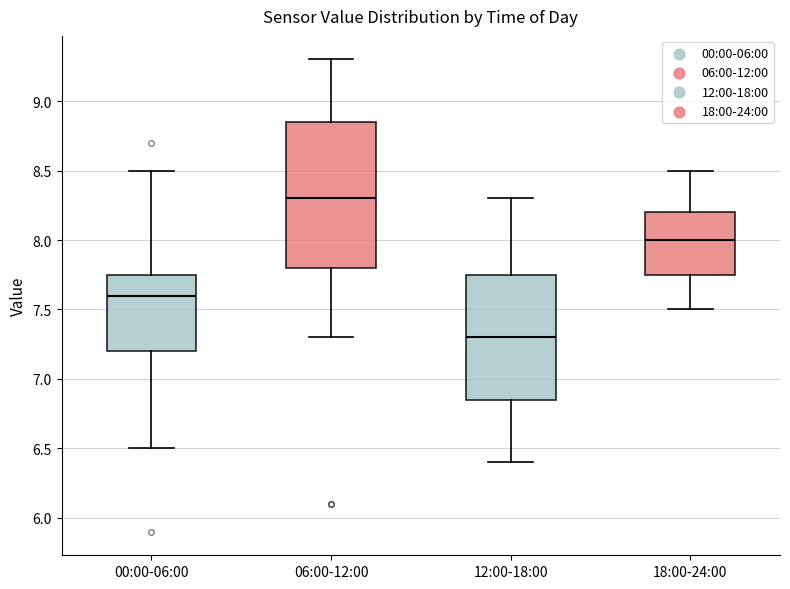

Which box has the lowest median line?

12:00-18:00